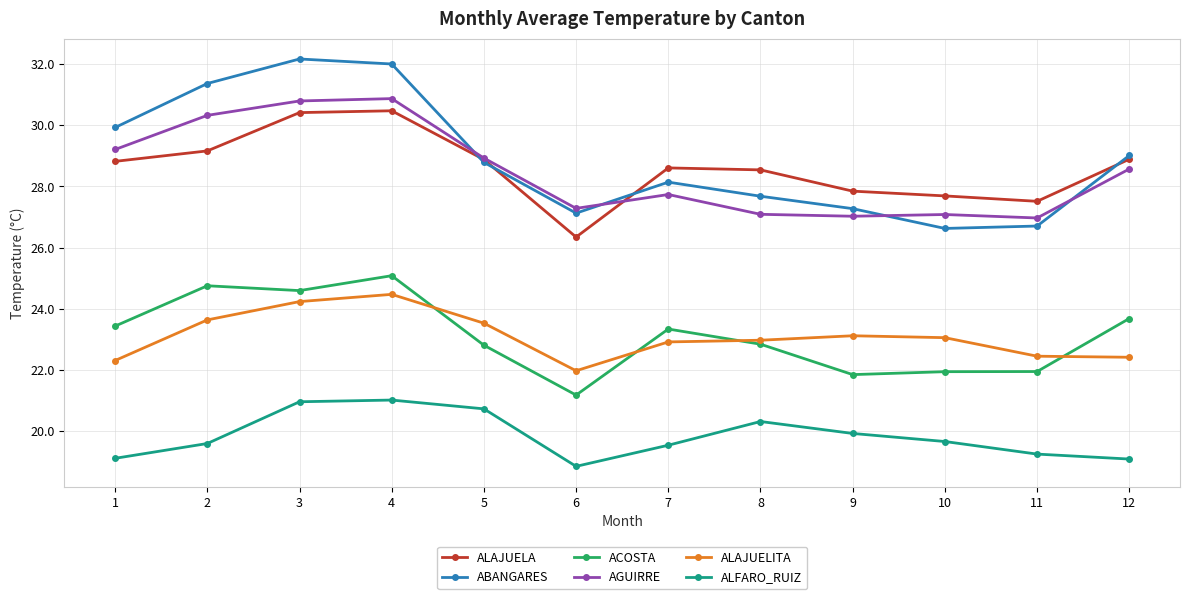

True or false: ALFARO_RUIZ and ABANGARES intersect in this chart.

False